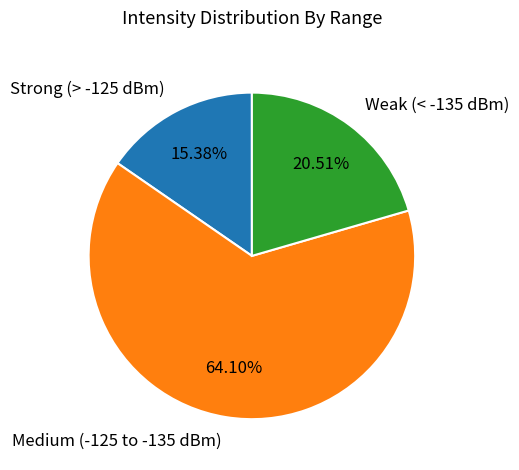

Is there any slice that represents more than half of the pie?

Yes